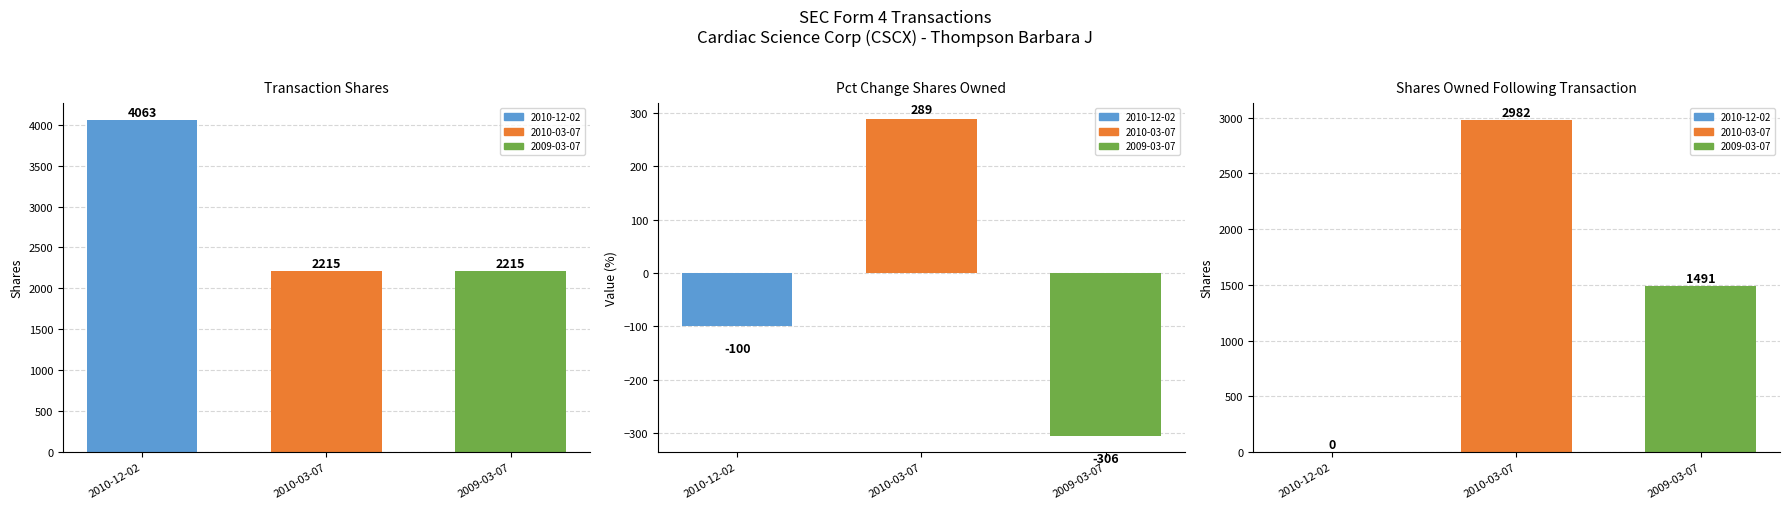

Are the bars horizontal?

No